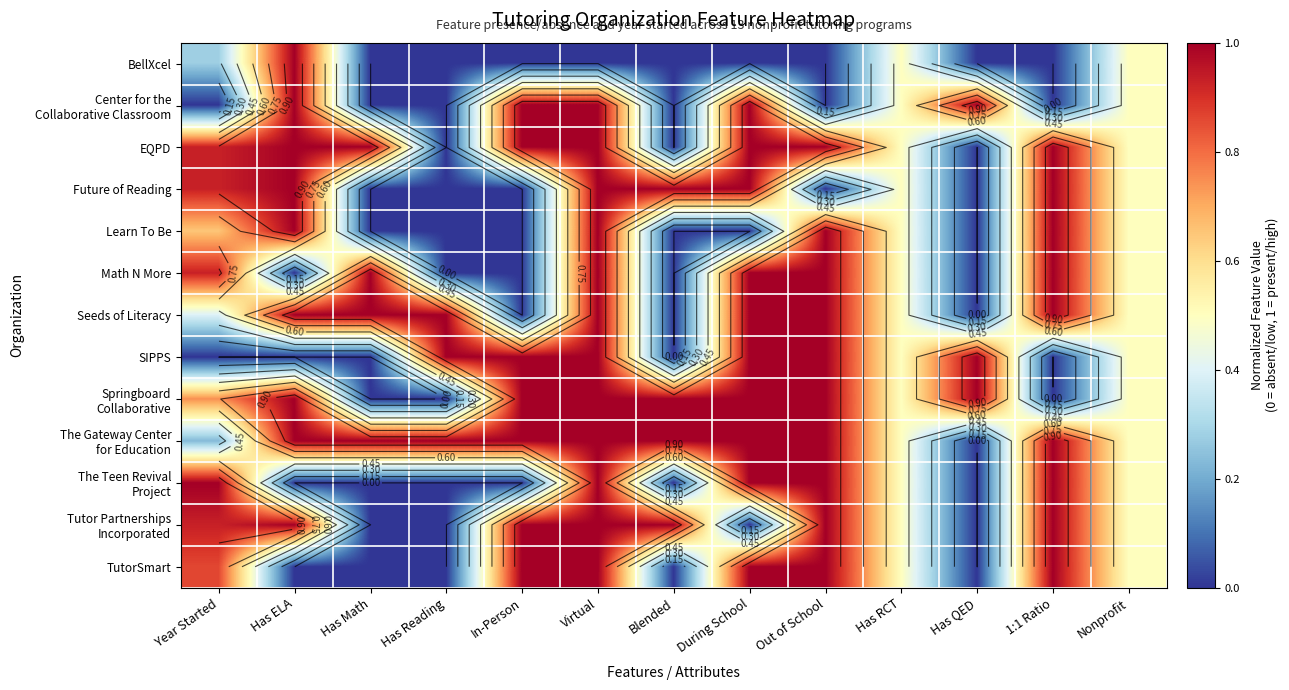

The value of Math N More at 1:1 Ratio is 0.5. True or false?

False